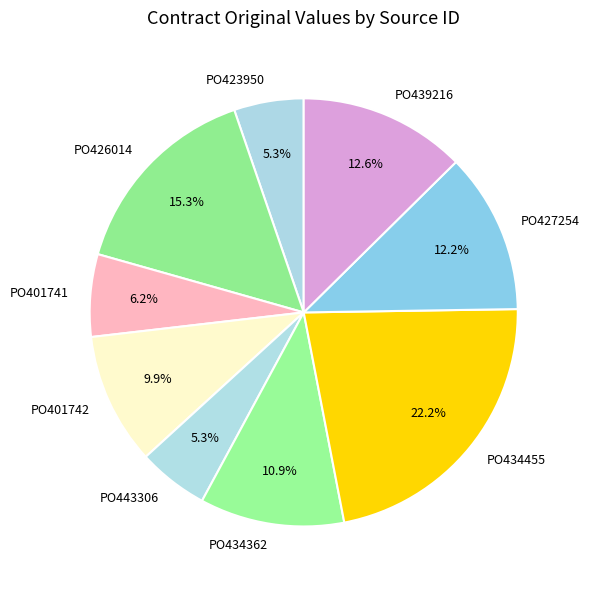

Is it true that PO427254 is 12% of the pie?

True